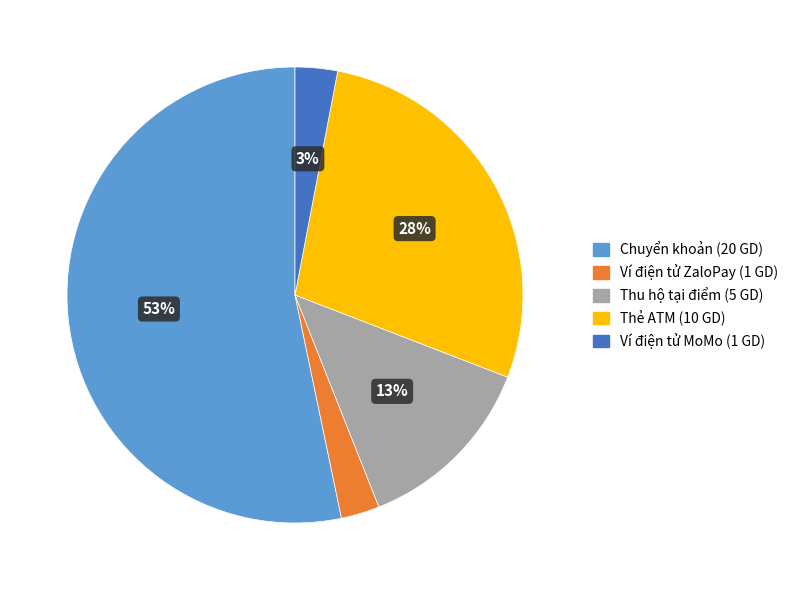

Is Chuyển khoản the majority of the pie?

Yes